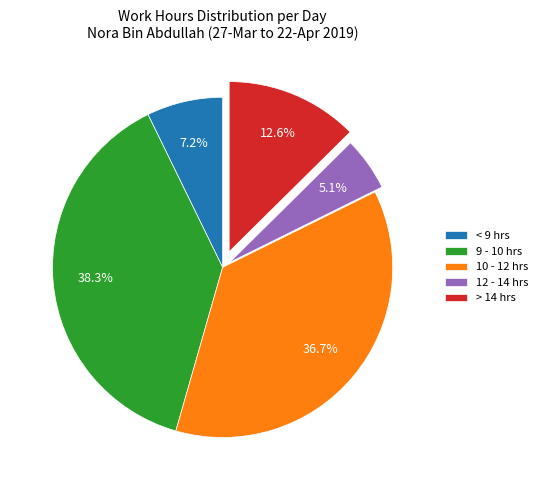

What portion of the pie excludes 9 - 10 hrs?

61.7%